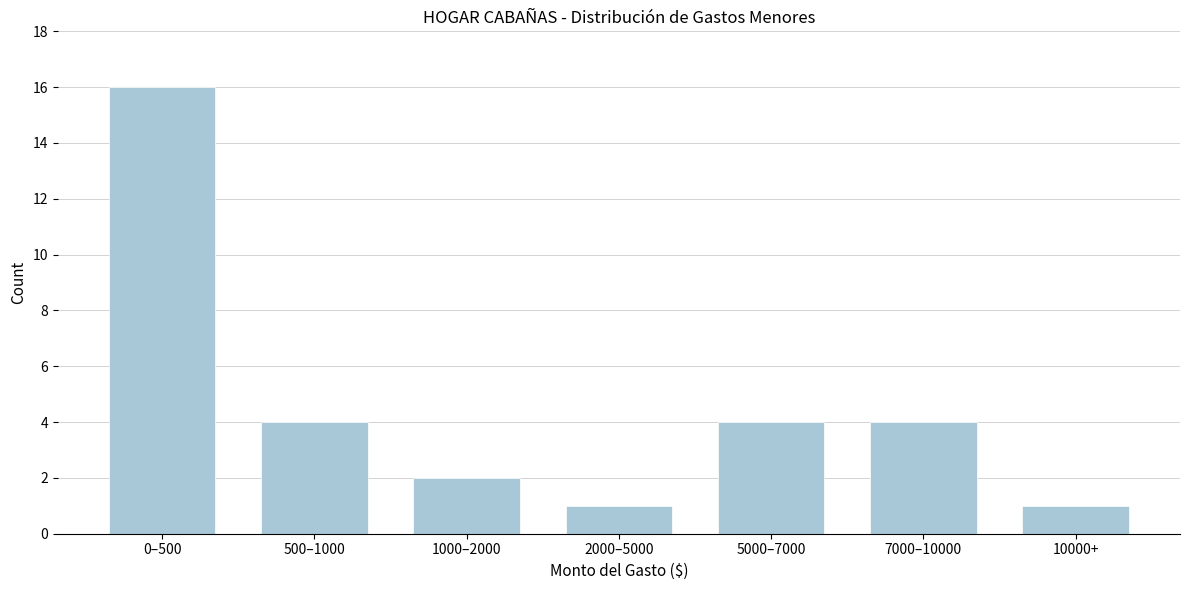

Reading right to left, extract all data points from this chart.

1	4	4	1	2	4	16